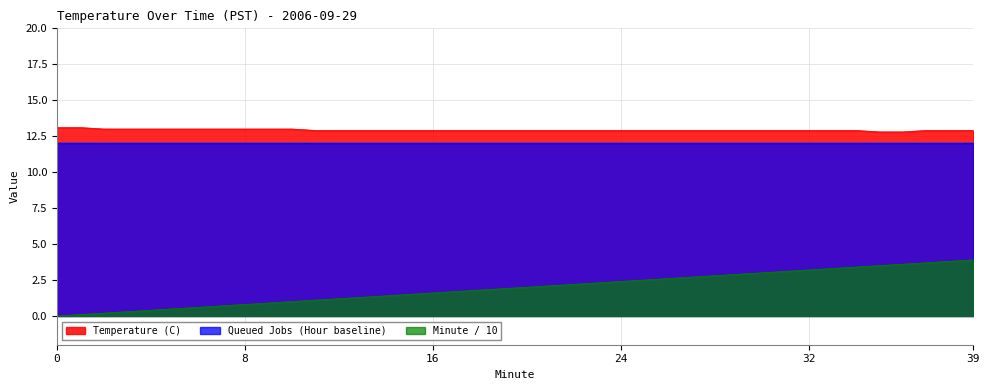

True or false: Minute / 10 has a value of 2.3 at 16.

False